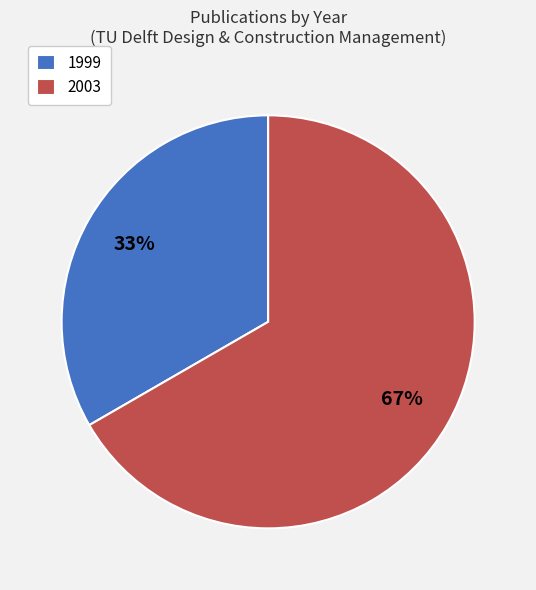

Do 2003 and 1999 together represent more than half of the pie?

Yes